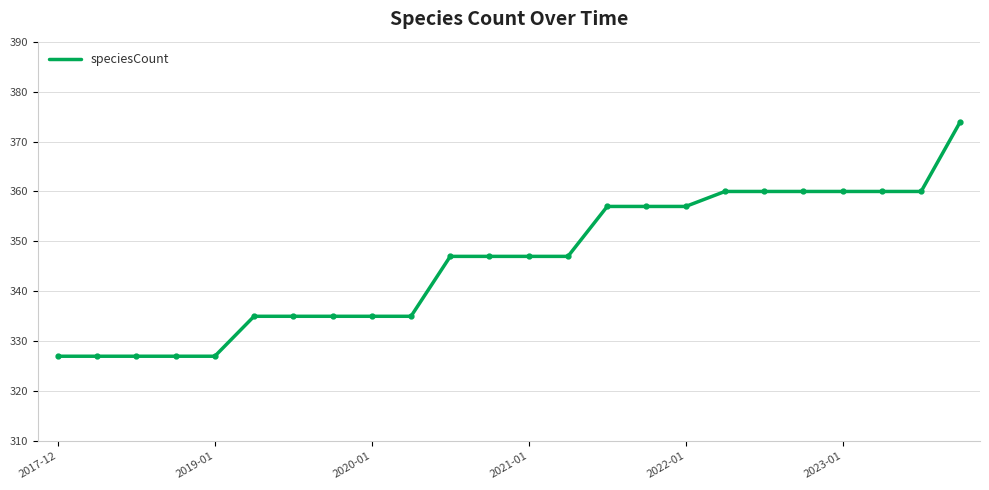

What is the minimum value shown in the chart?

327